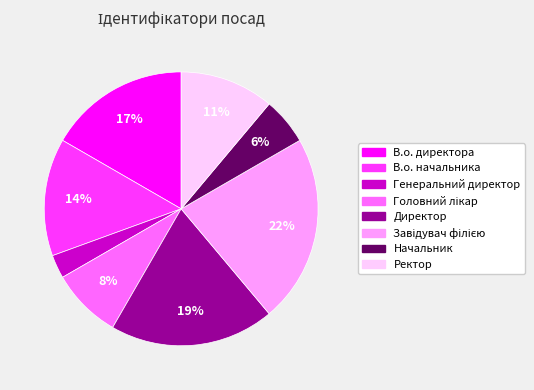

To the nearest percent, what is the difference between the largest and smallest slice percentages?

19%